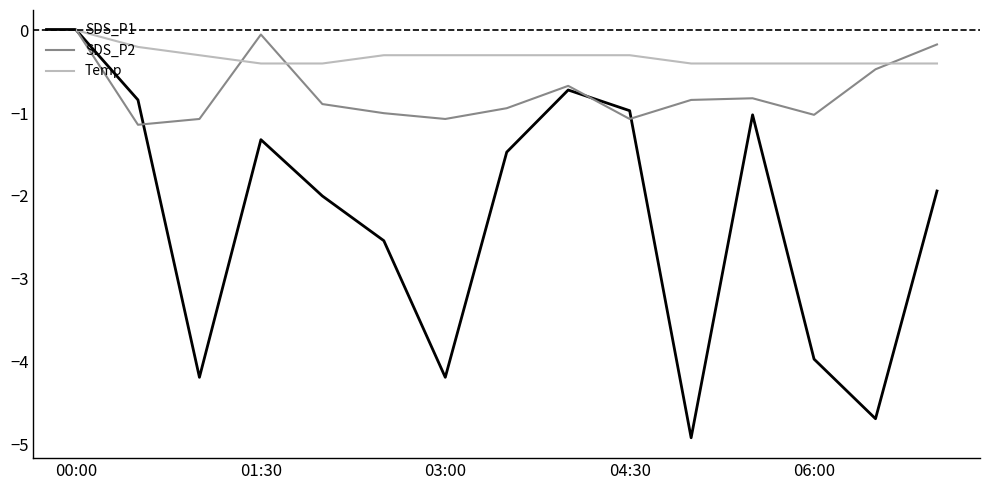

What is the sum of all Temp values?

-4.8